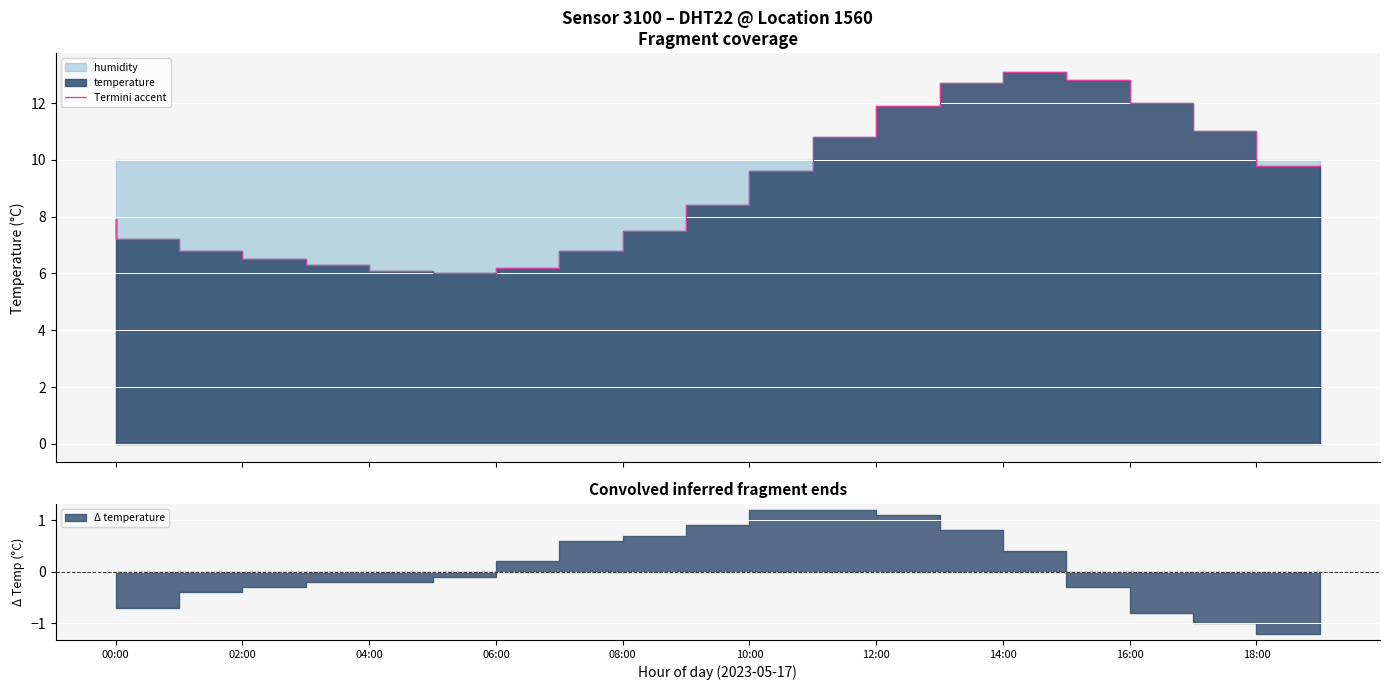

How many values are below 8?

10